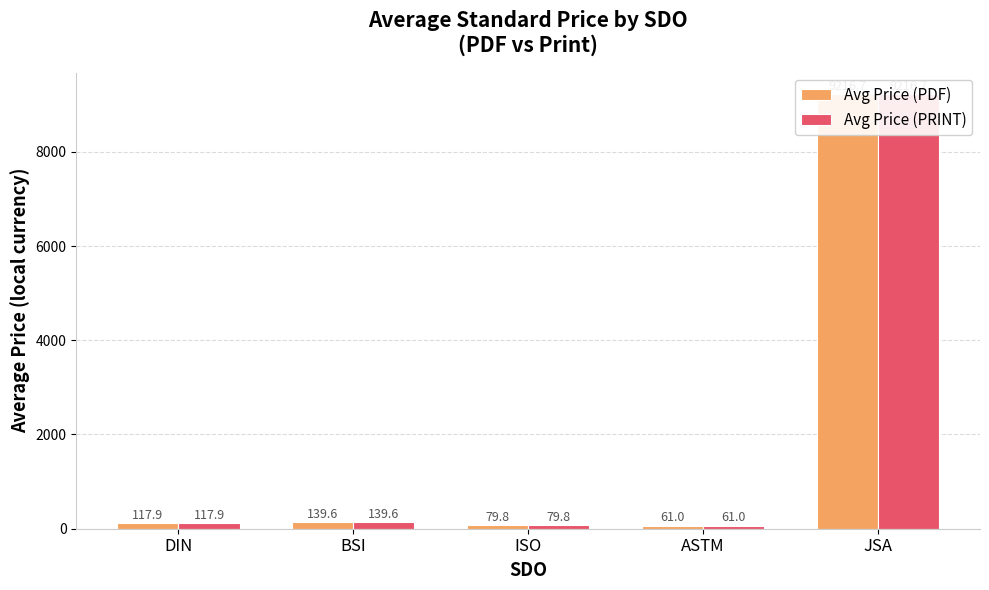

At which label is Avg Price (PRINT) closest to 4638?

BSI